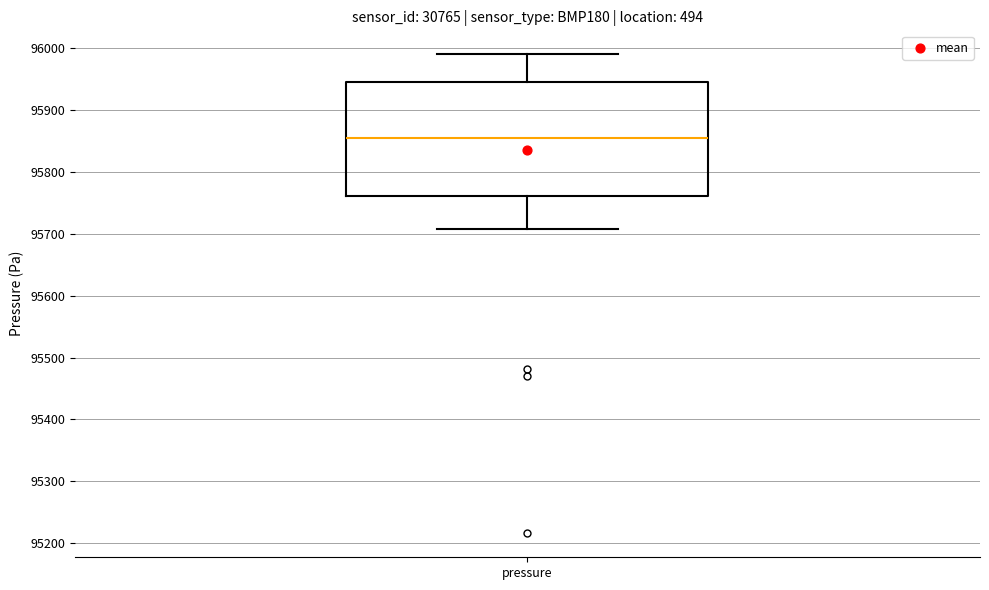

Where is the lower edge of the box for pressure on the y-axis? The values are not printed on the chart, so give them approximately, as read against the axis.

95760